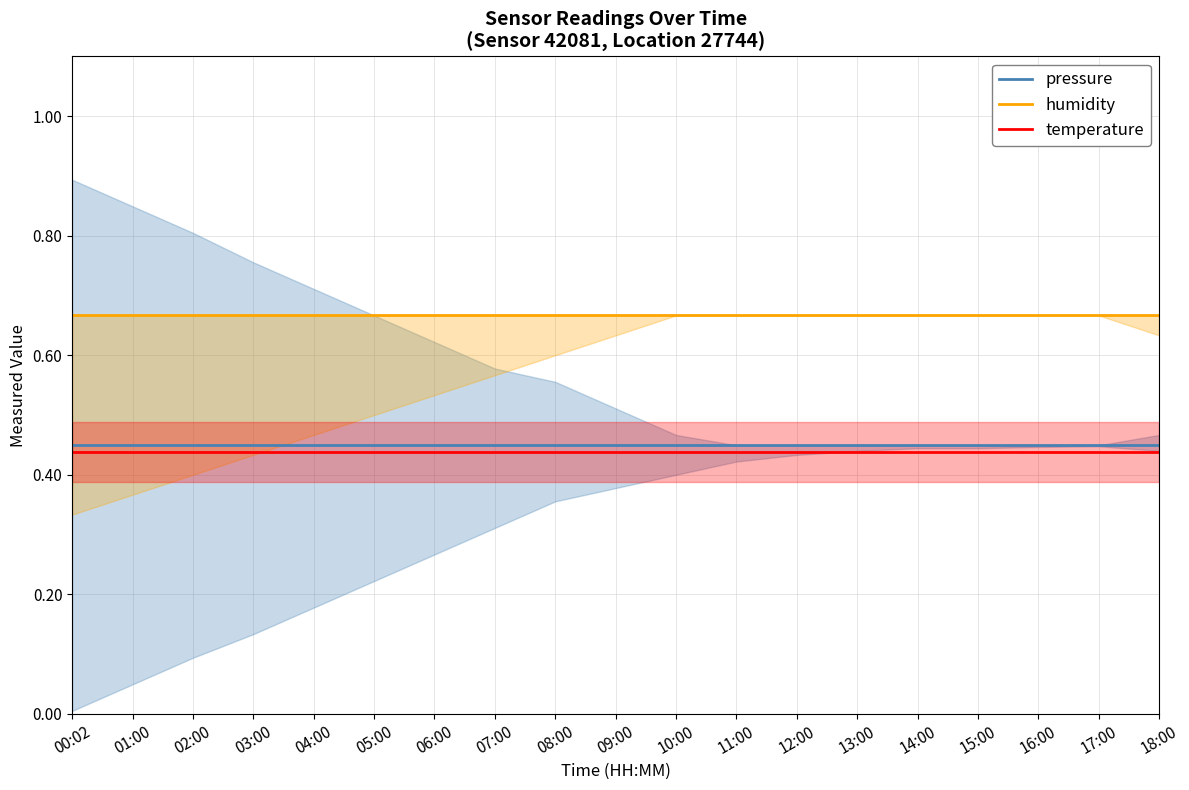

Is this an area chart (filled region under the line)?

No